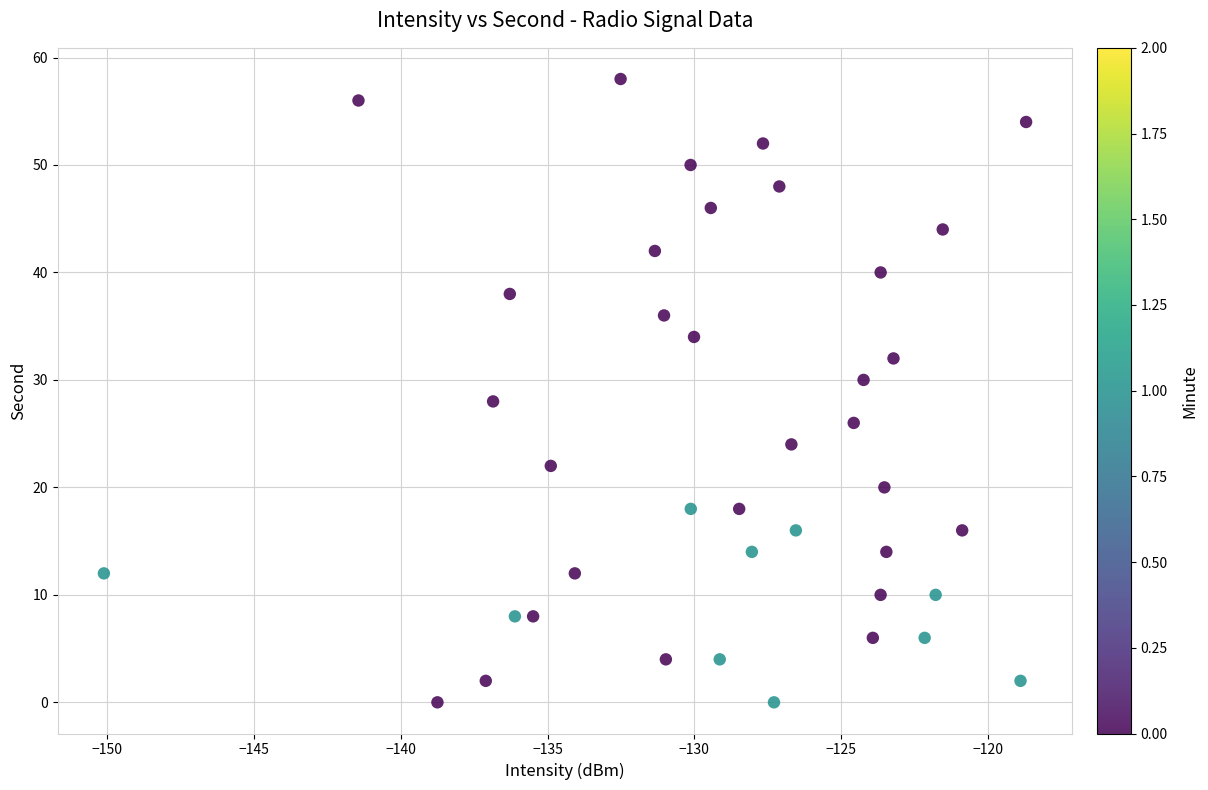

What is the range of Y values (max minus min)?

58